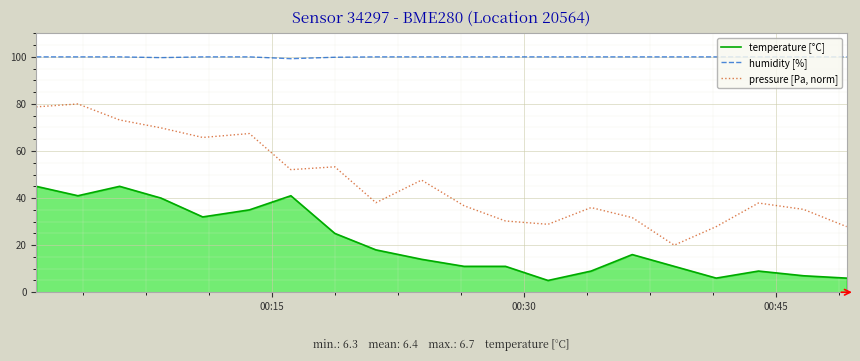

Rank the series by their maximum value, from highest to lowest.

humidity [%], pressure [Pa, norm], temperature [°C]